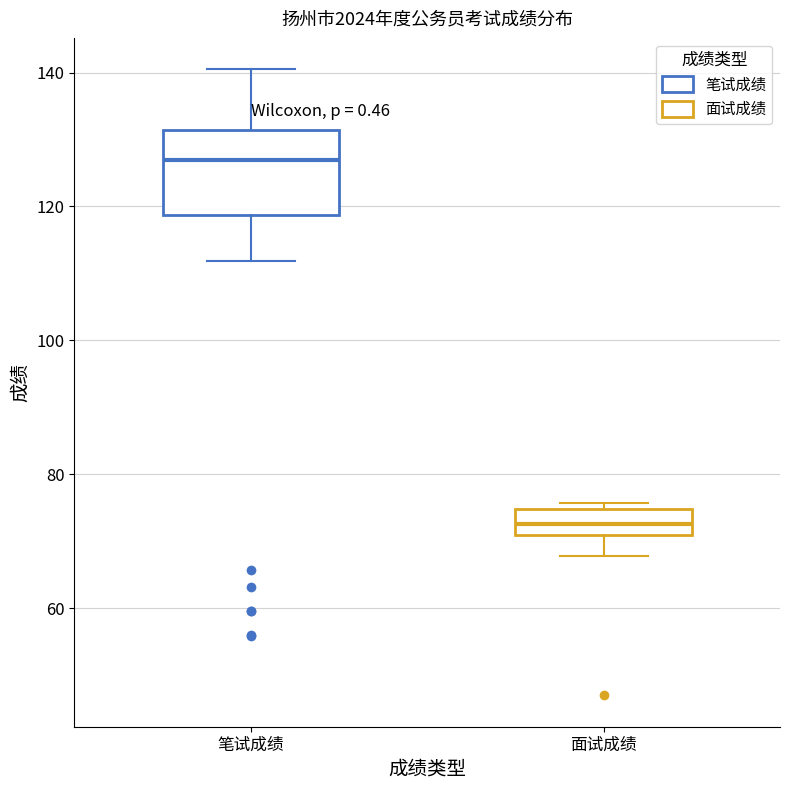

Reading left to right, read every box against the y-axis: the position of its median line, the range the box covers, and the ends of its whiskers. The values are not printed on the chart, so give them approximately, as read against the axis.

笔试成绩: median 126, box 118 to 132, whiskers 112 to 140
面试成绩: median 72, box 70 to 74, whiskers 68 to 76